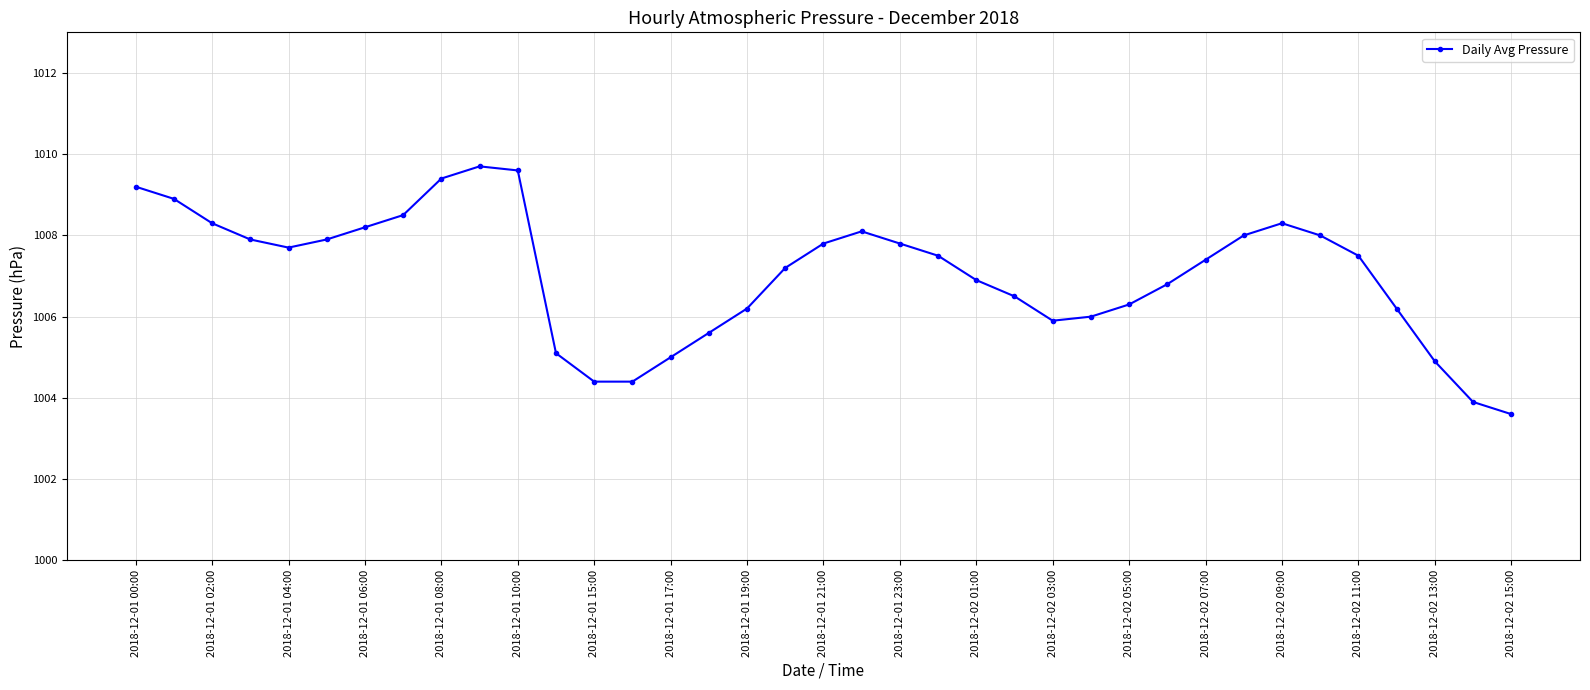

What is the value of the 28th point from the left?

1006.8